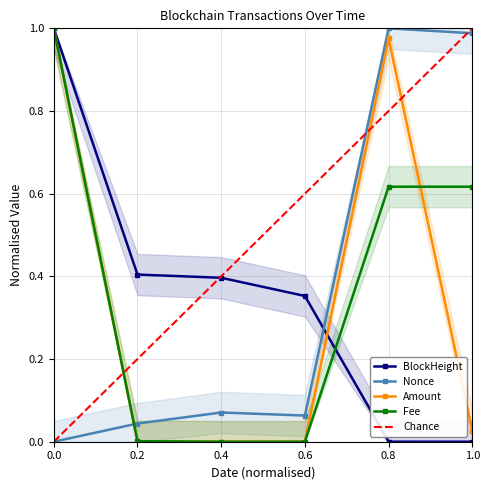

List the series in order of their peak value, lowest first.

BlockHeight, Nonce, Amount, Fee